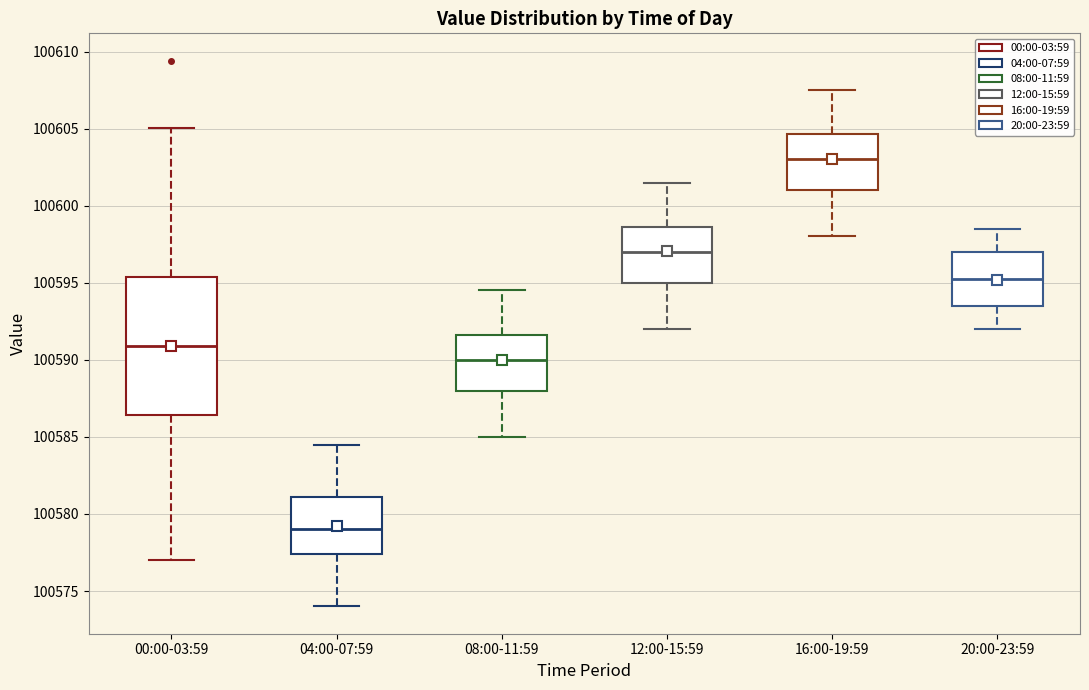

Where does the median line of the box for 12:00-15:59 sit on the y-axis? The values are not printed on the chart, so give them approximately, as read against the axis.

100597.0